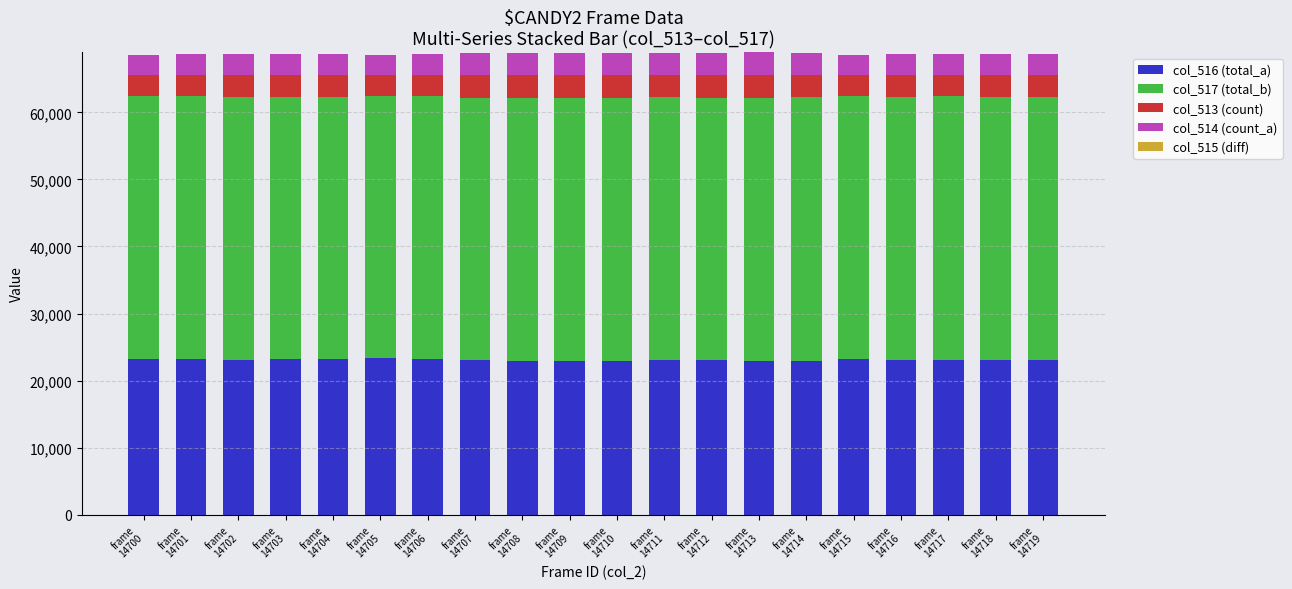

Are the bars horizontal?

No